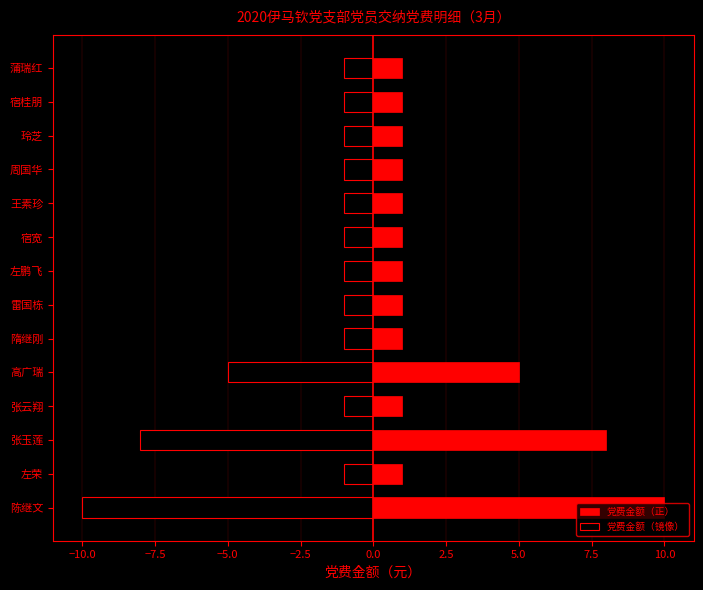

How many bars are there in each group?

2